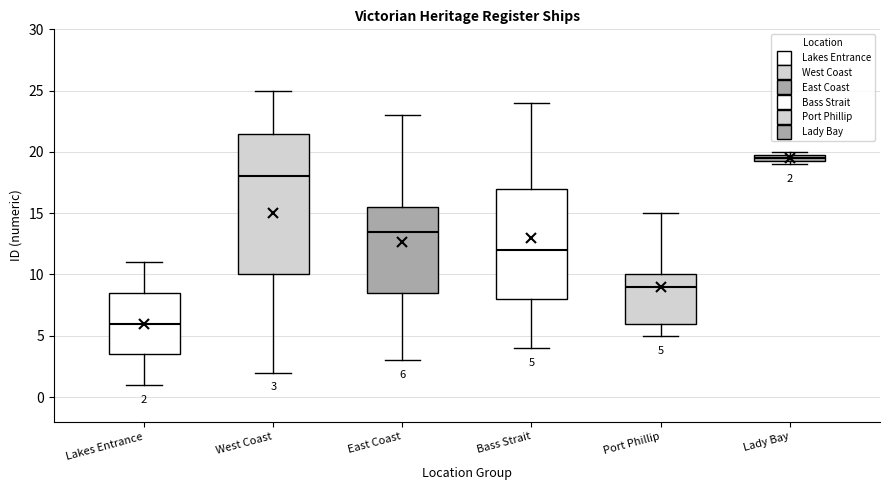

Comparing the boxes themselves (not the whiskers), which one is the tallest?

West Coast